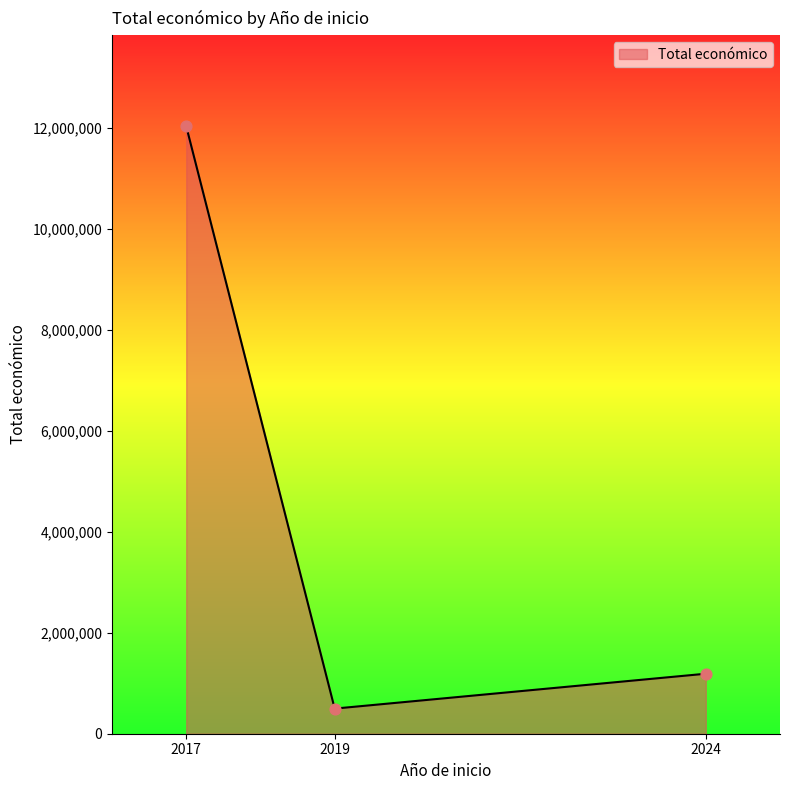

What is the change in value from 2017 to 2019?

-11528809